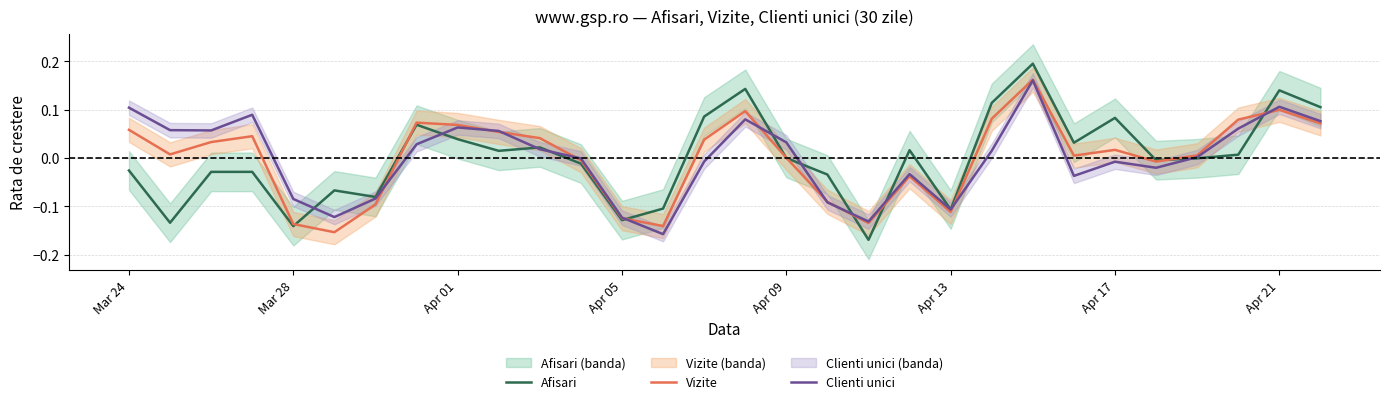

How many data points in Clienti unici are above 0?

16